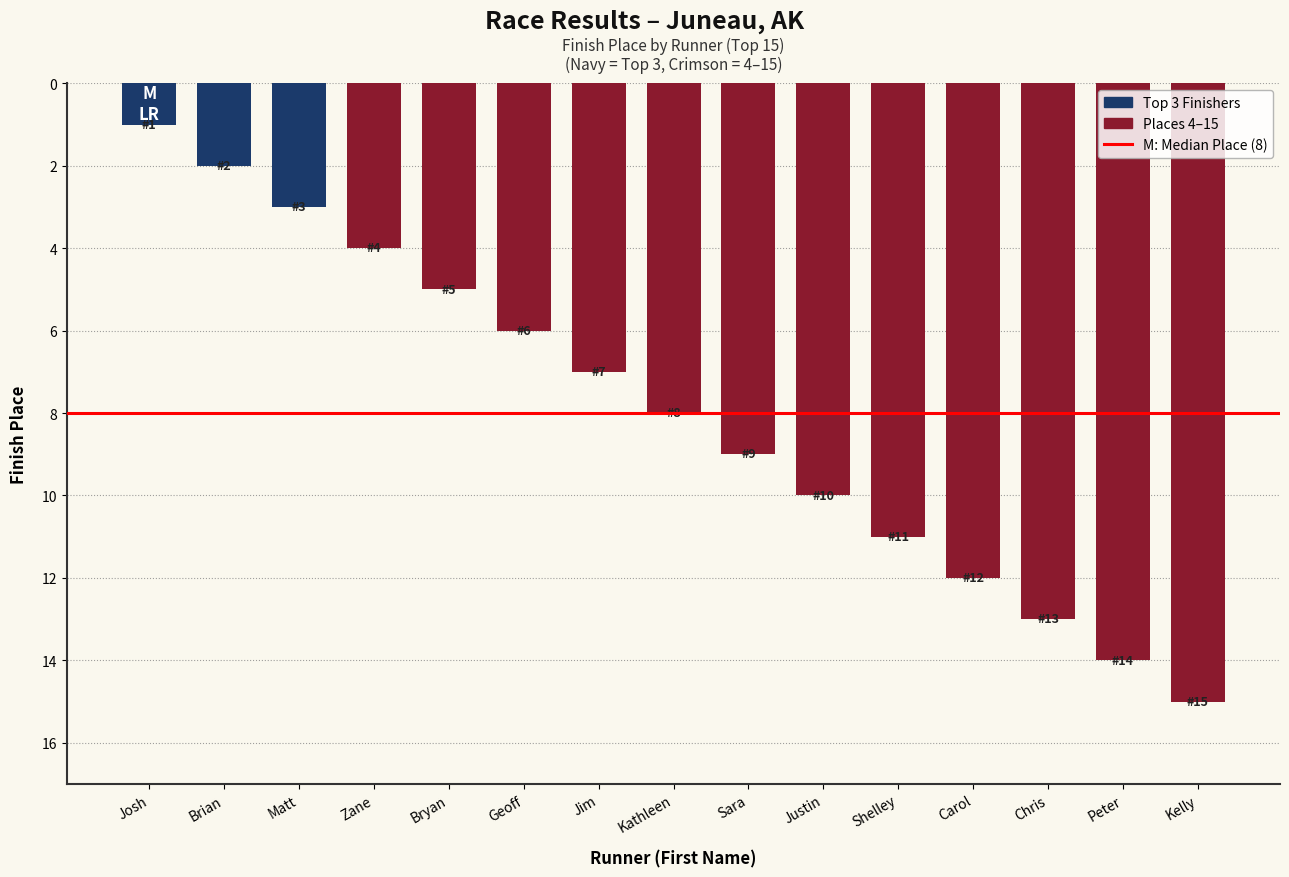

Reading left to right, list all the values displayed in this chart.

Josh=1	Brian=2	Matt=3	Zane=4	Bryan=5	Geoff=6	Jim=7	Kathleen=8	Sara=9	Justin=10	Shelley=11	Carol=12	Chris=13	Peter=14	Kelly=15